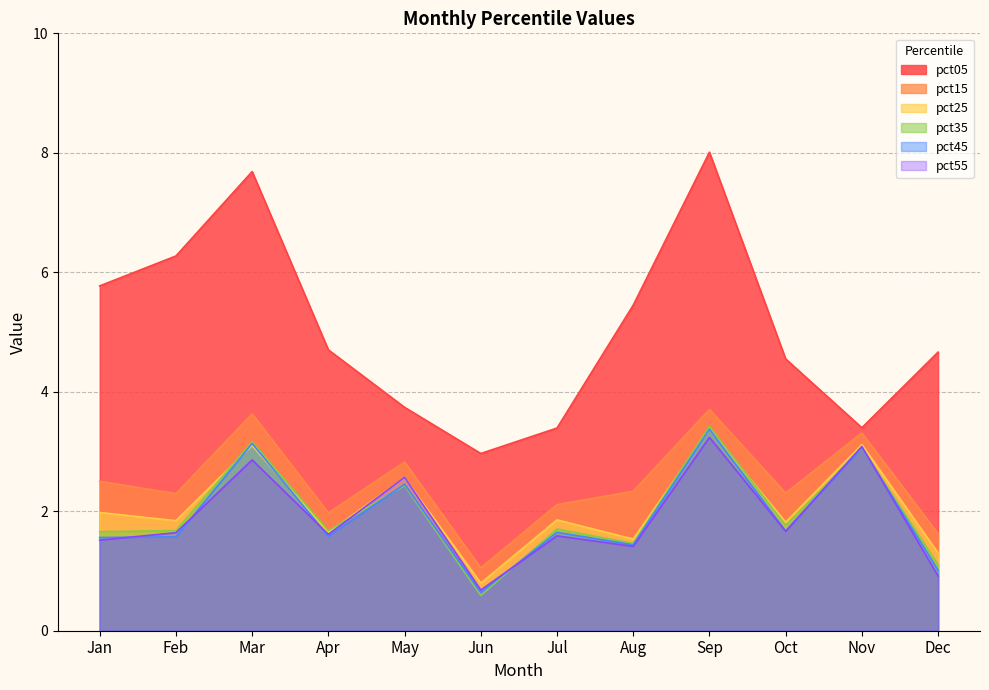

The value of pct25 at Mar is 1.9. True or false?

False